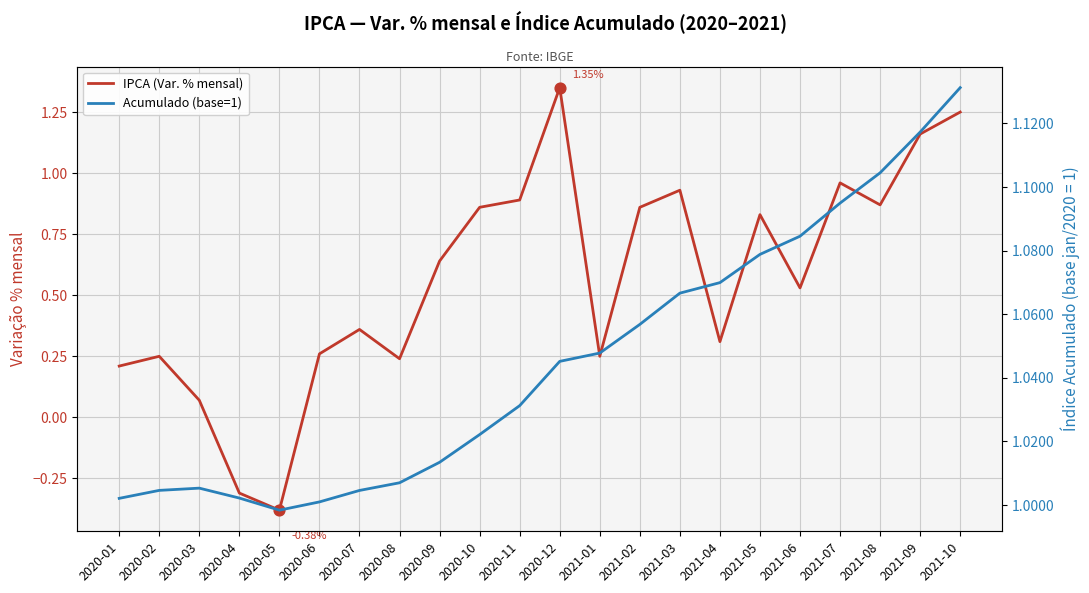

At which category is the sum across all series the highest?

2020-12